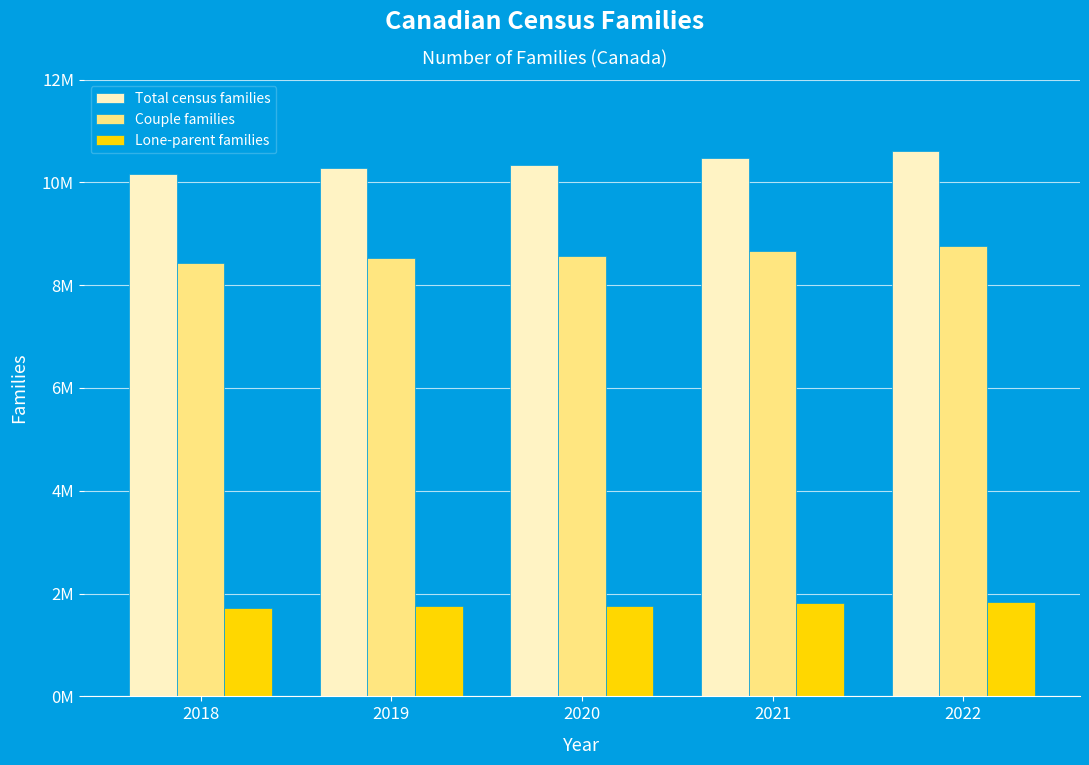

Are the bars grouped side by side (vs. stacked)?

Yes